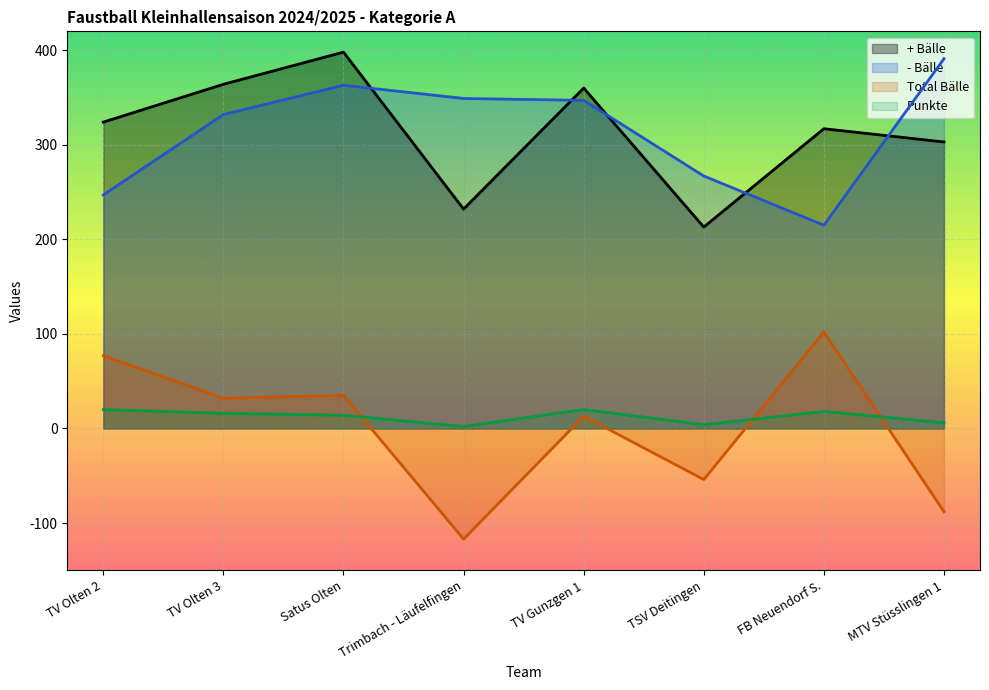

At which label does - Bälle reach its minimum?

FB Neuendorf S.